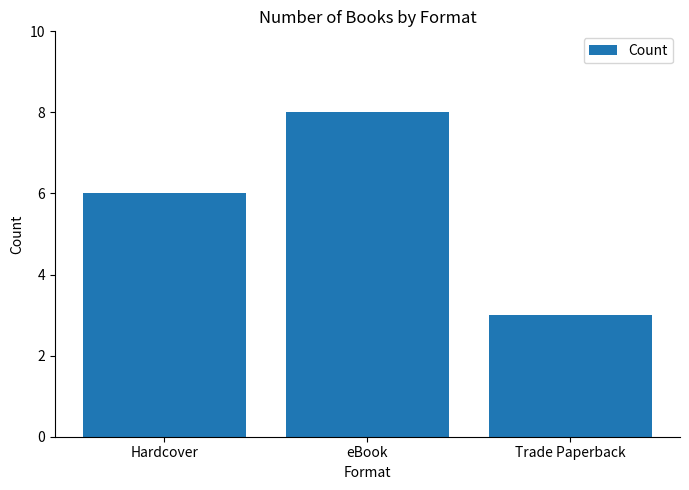

What is the approximate value at Trade Paperback?

3